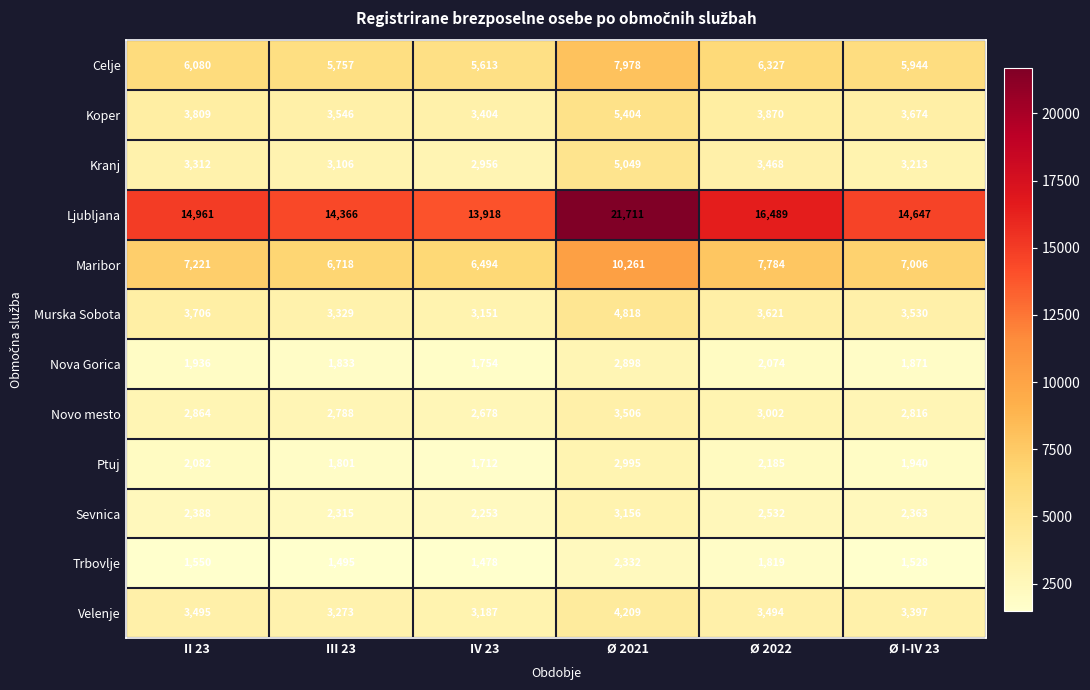

Read the Ptuj value at III 23.

1801